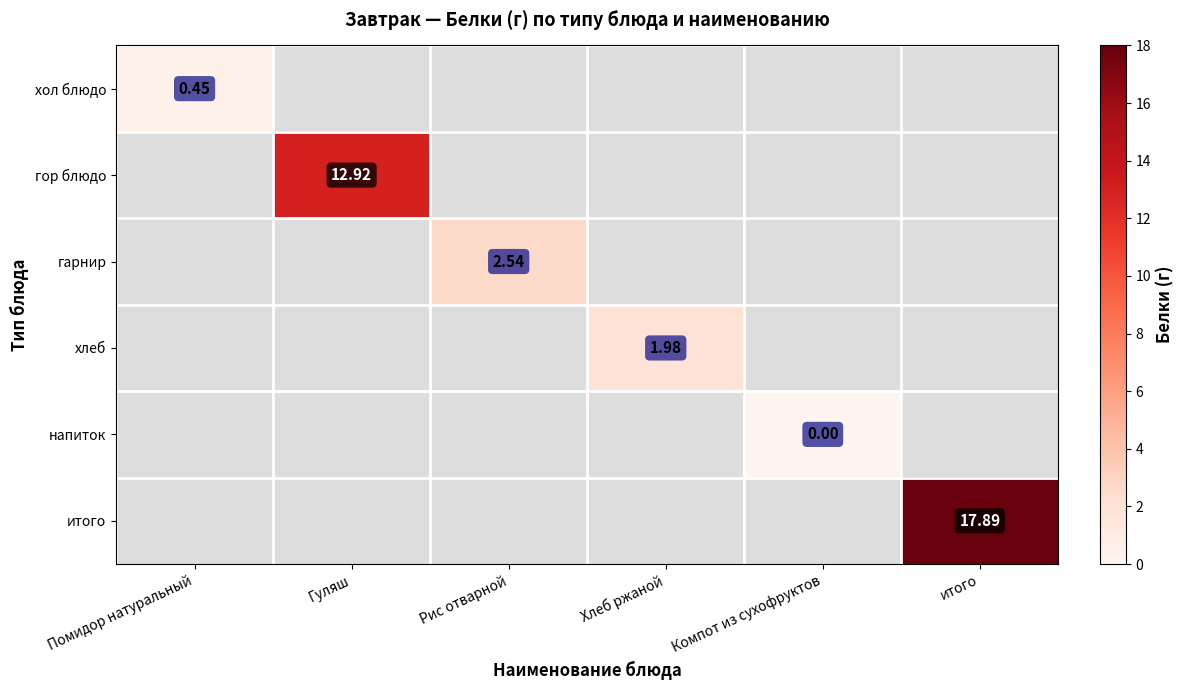

Between Компот из сухофруктов and итого, which is larger?

итого